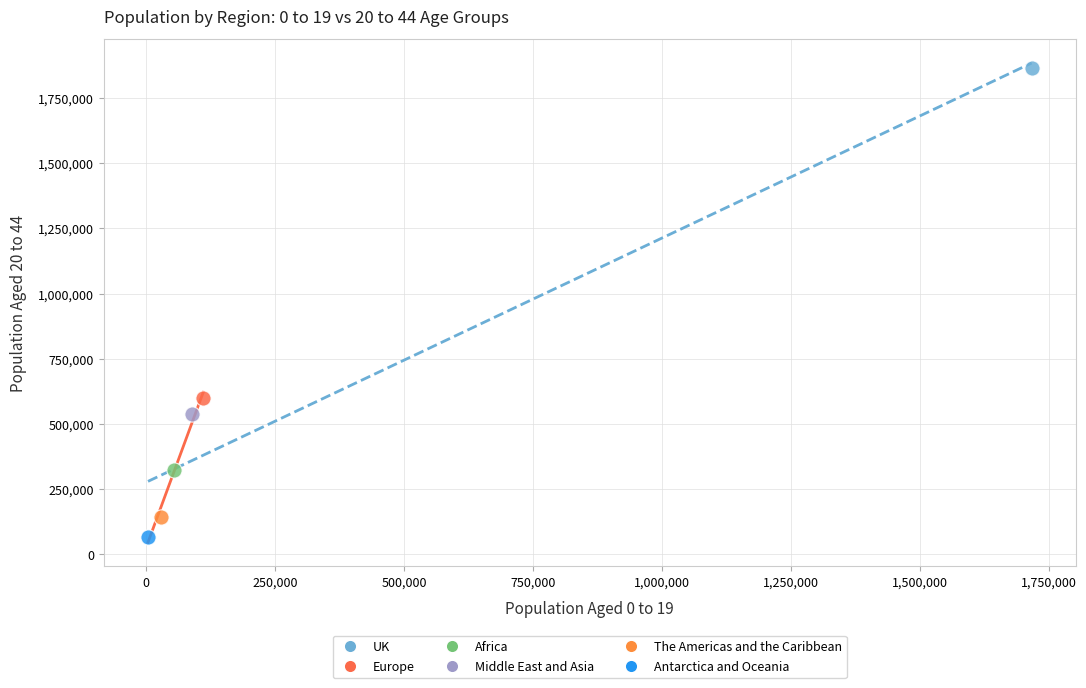

What are all the series names shown in the legend?

UK, Europe, Africa, Middle East and Asia, The Americas and the Caribbean, Antarctica and Oceania